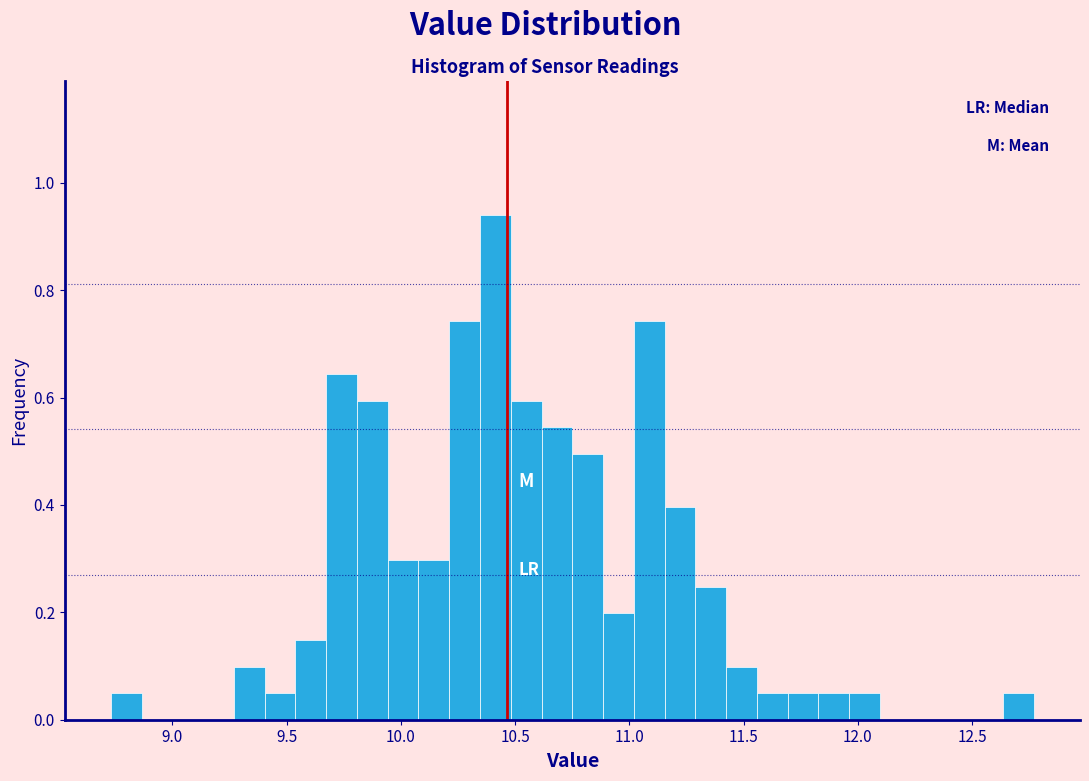

Around what value on the x-axis is the tallest bar? Give the approximate position of its centre, as read against the axis.

10.40